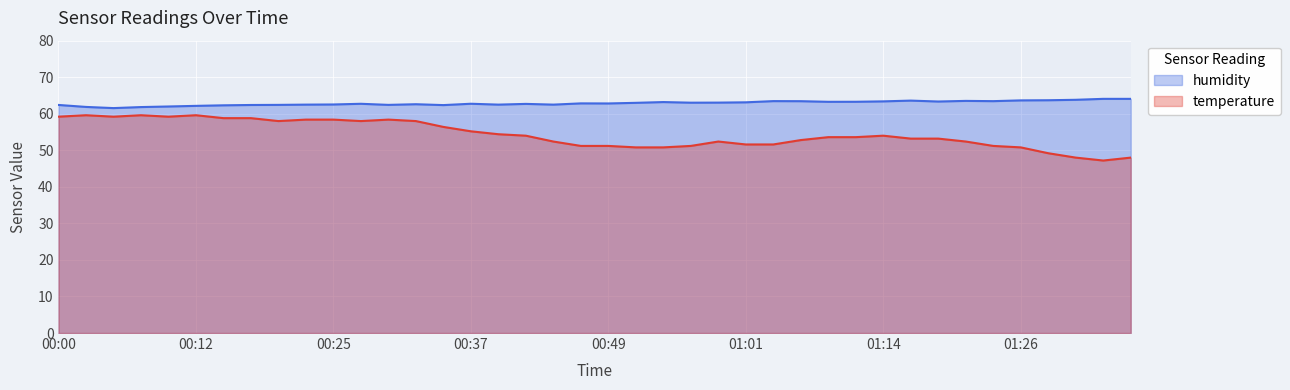

How many lines are shown in the chart?

2